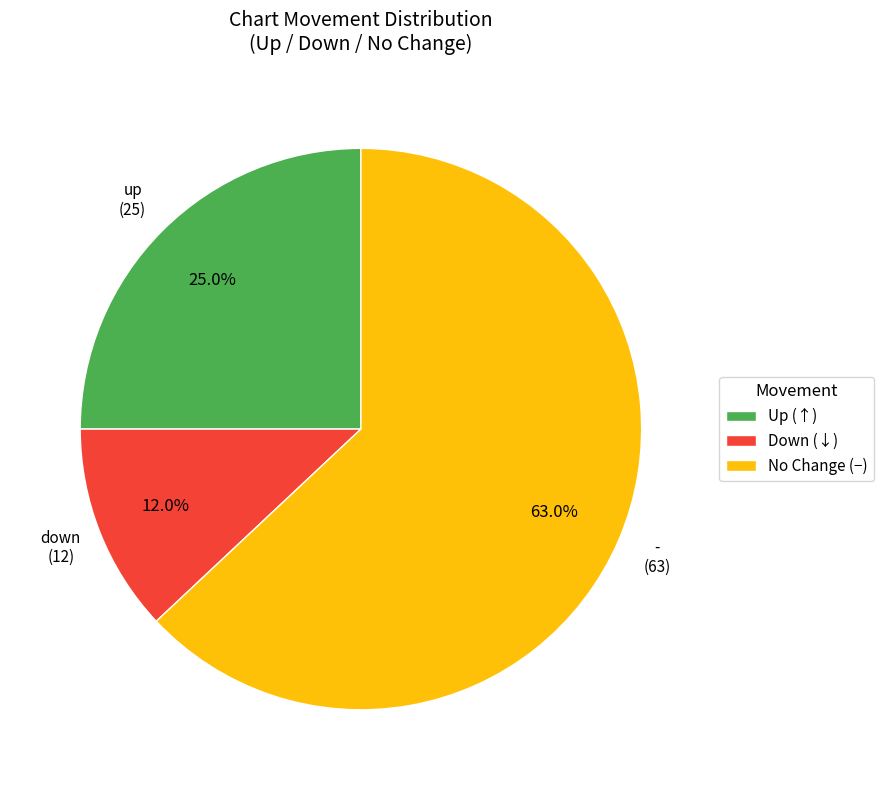

Which slice is the largest?

No Change (−)